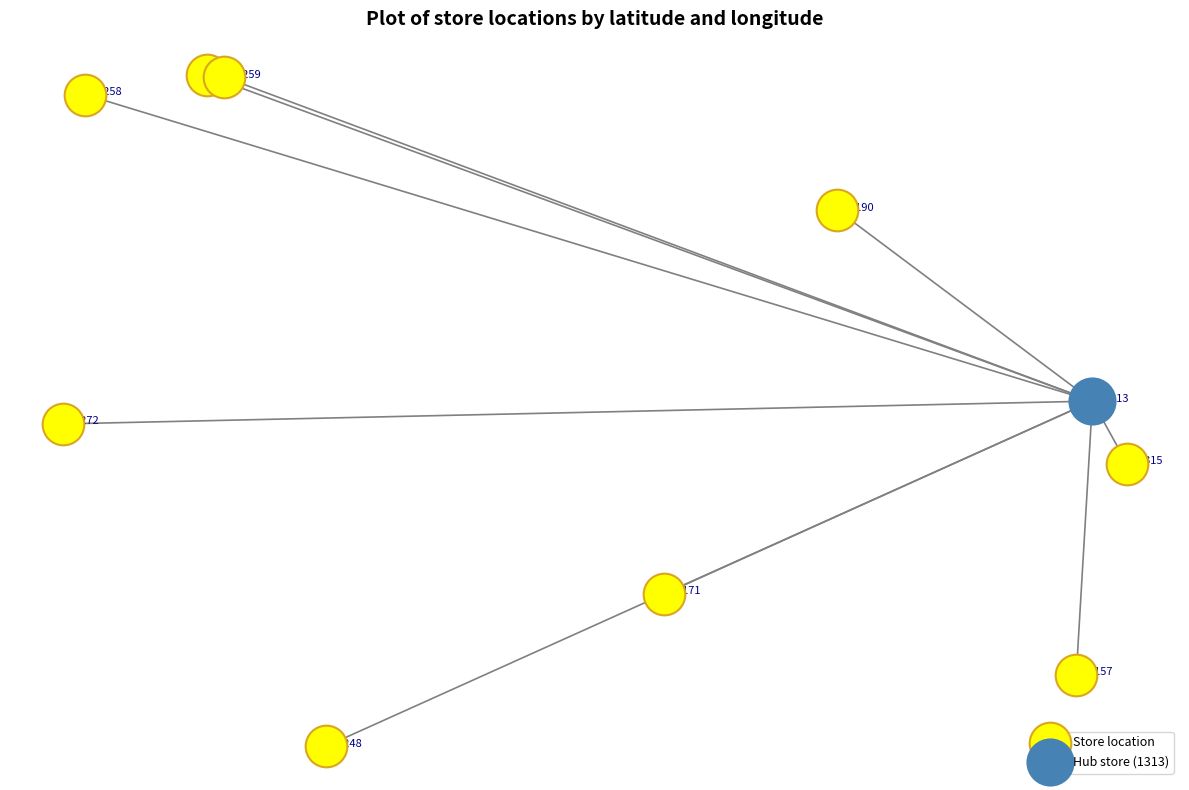

What are all the series names shown in the legend?

Store location, Hub store (1313)